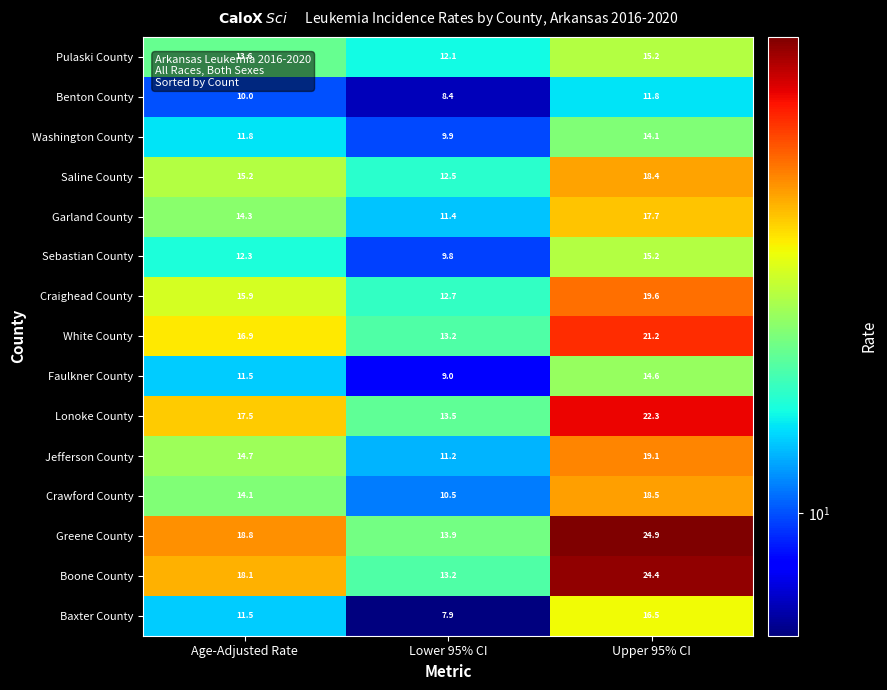

How many distinct data groups are displayed?

15